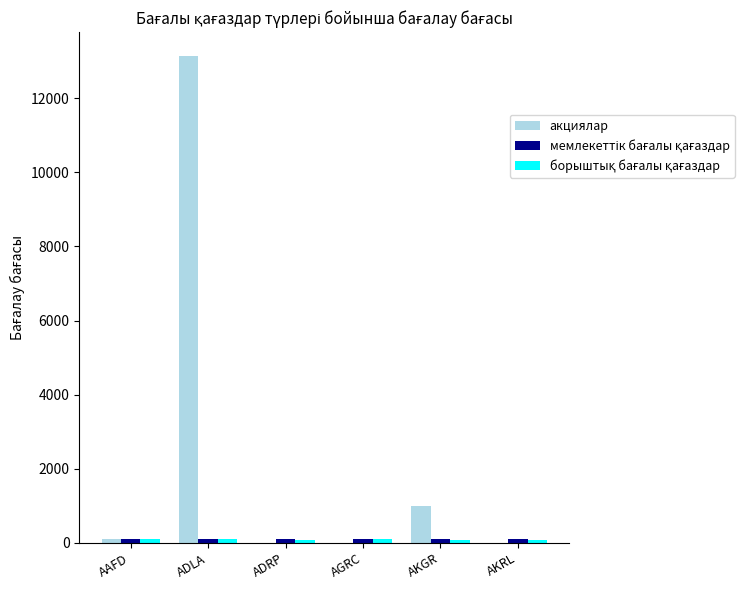

Is it true that акциялар equals 308.2 at AKGR?

False